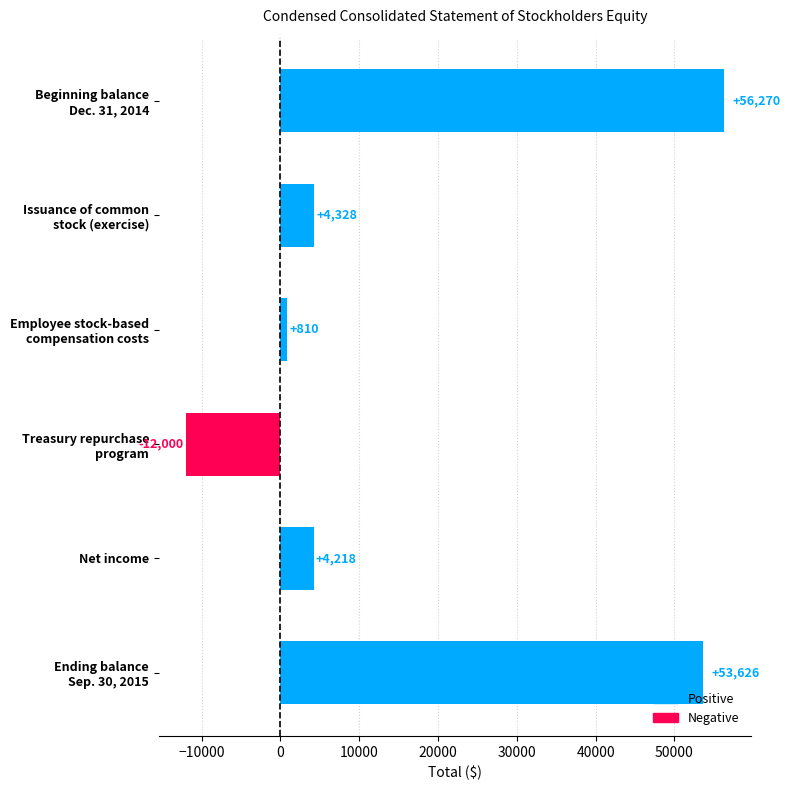

Reading top to bottom, what are all the values shown in this chart?

56270	4328	810	-12000	4218	53626